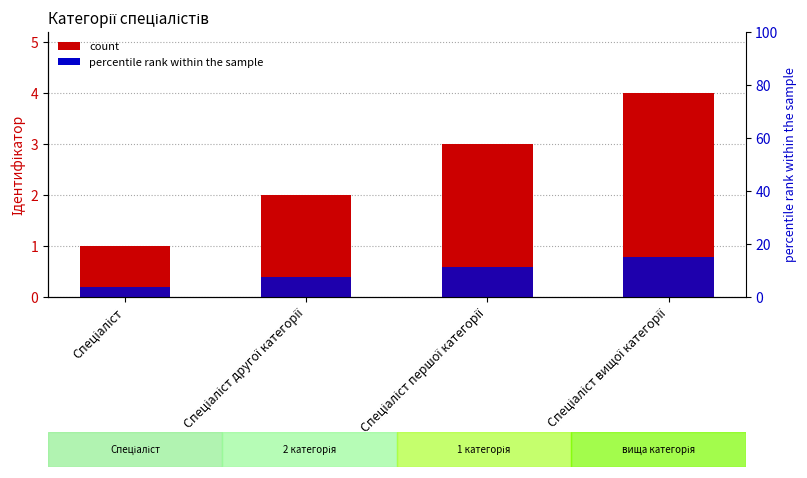

Are the bars horizontal?

No